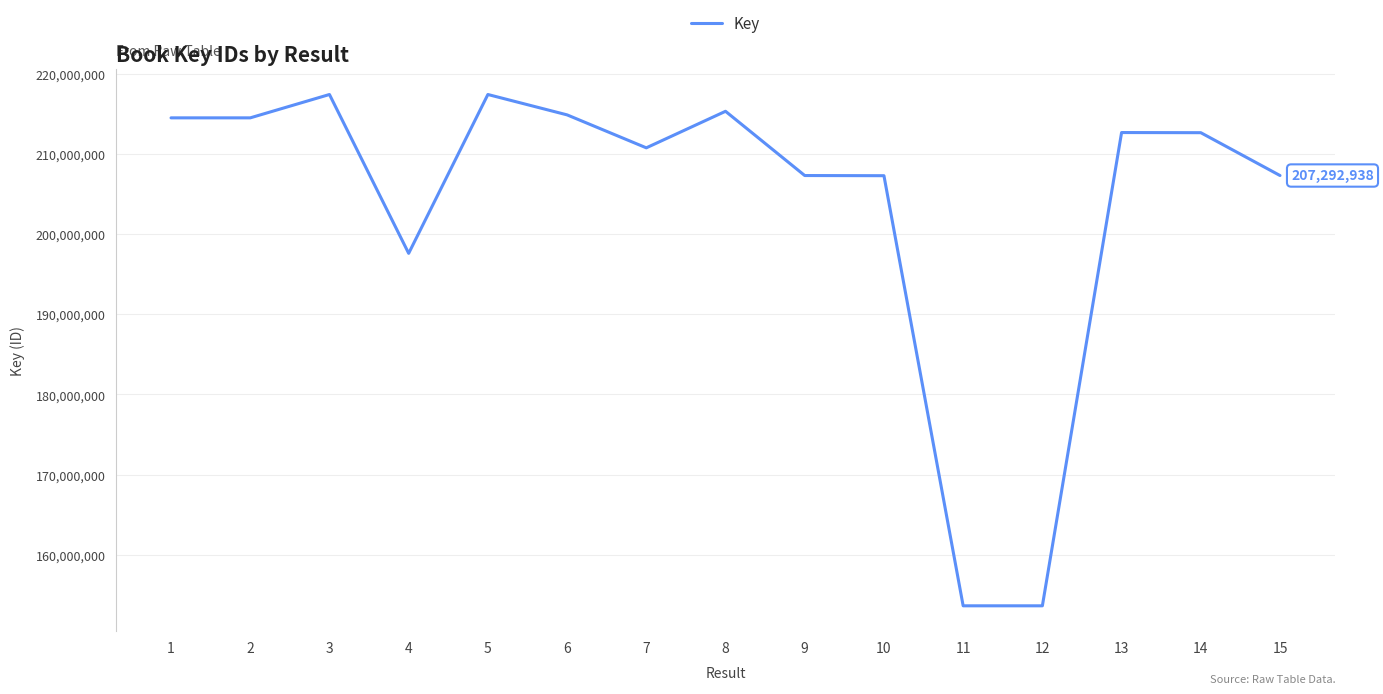

Approximately how many times larger is the value at 13 compared to 1?

1.0